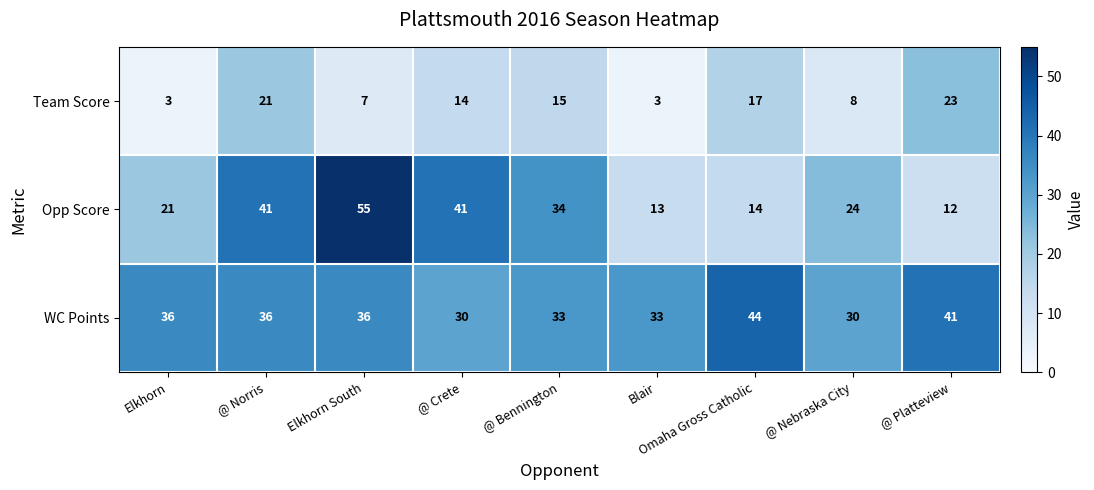

At which category does the chart reach its peak across all series?

Elkhorn South